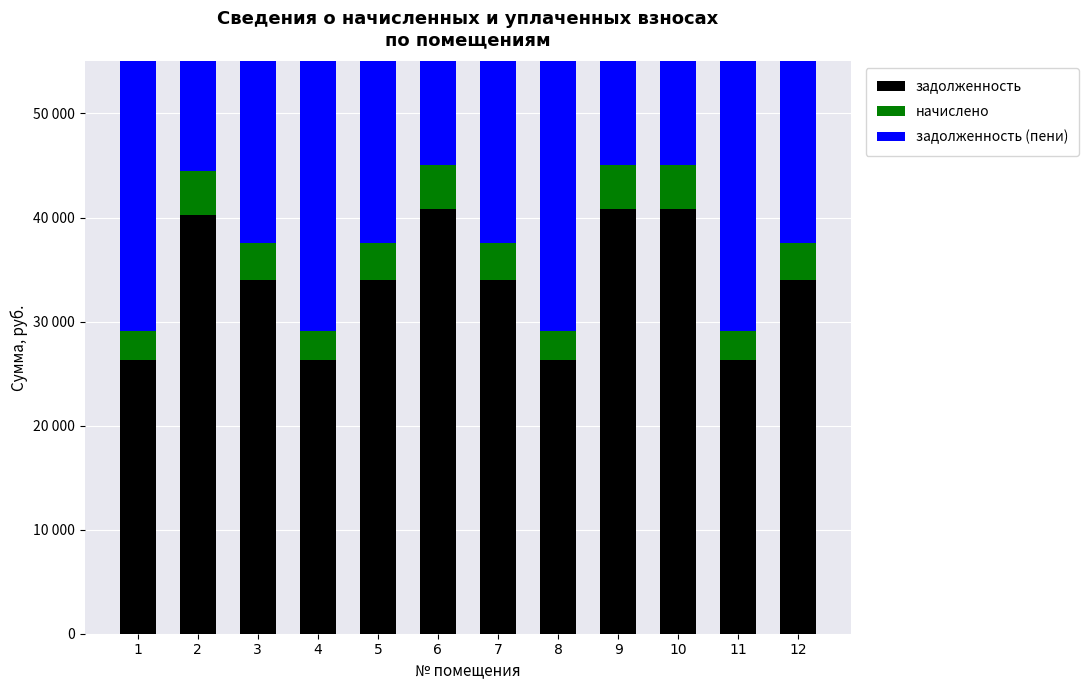

What is the spread (max minus min) of values at 9?

37983.4